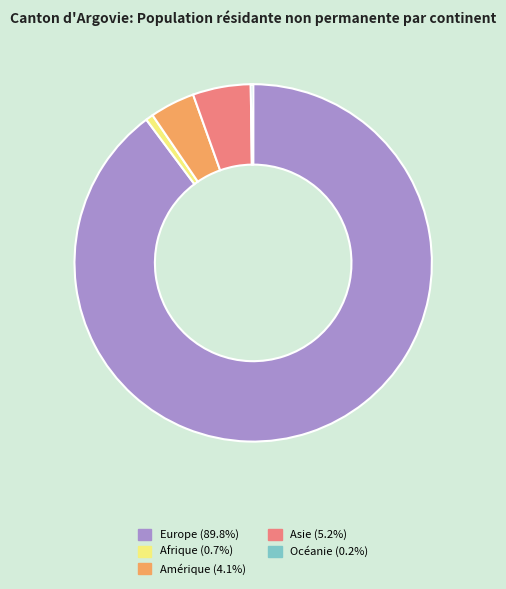

Is the sum of Amérique and Europe greater than half?

Yes